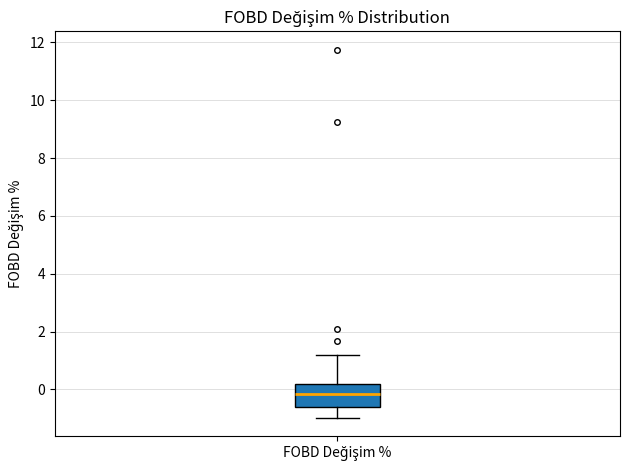

Read this box plot against the y-axis: the position of the median line, the range covered by the box, and the ends of both whiskers. The values are not printed on the chart, so give them approximately, as read against the axis.

median -0.2, box -0.6 to 0.2, whiskers -1.0 to 1.2